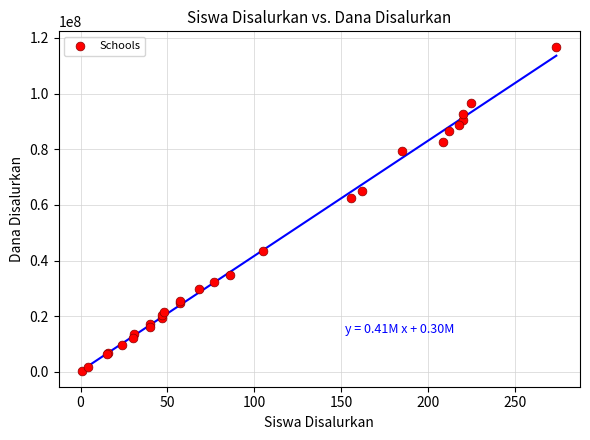

What Y value in the scatter plot is closest to 58500000?

62325000